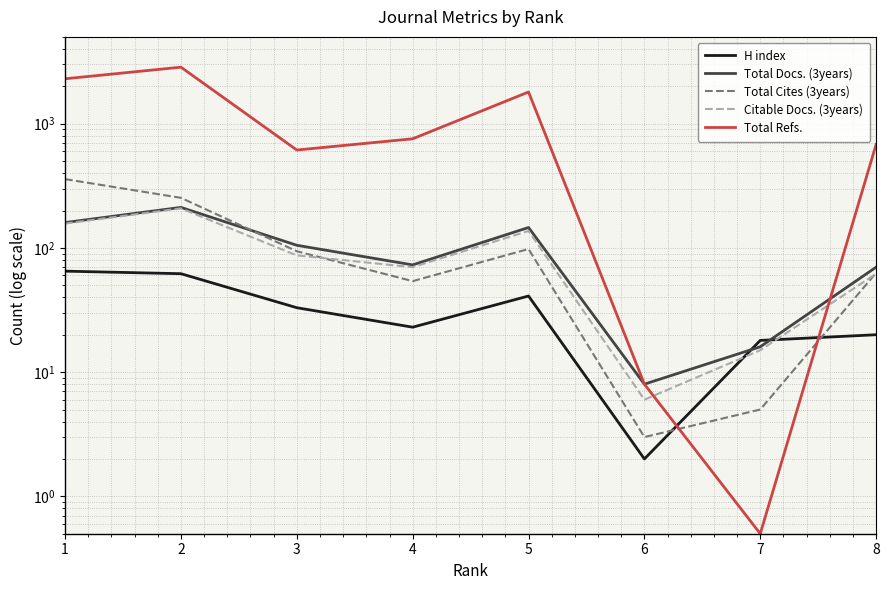

True or false: Citable Docs. (3years) has a value of 6.0 at 6.

True